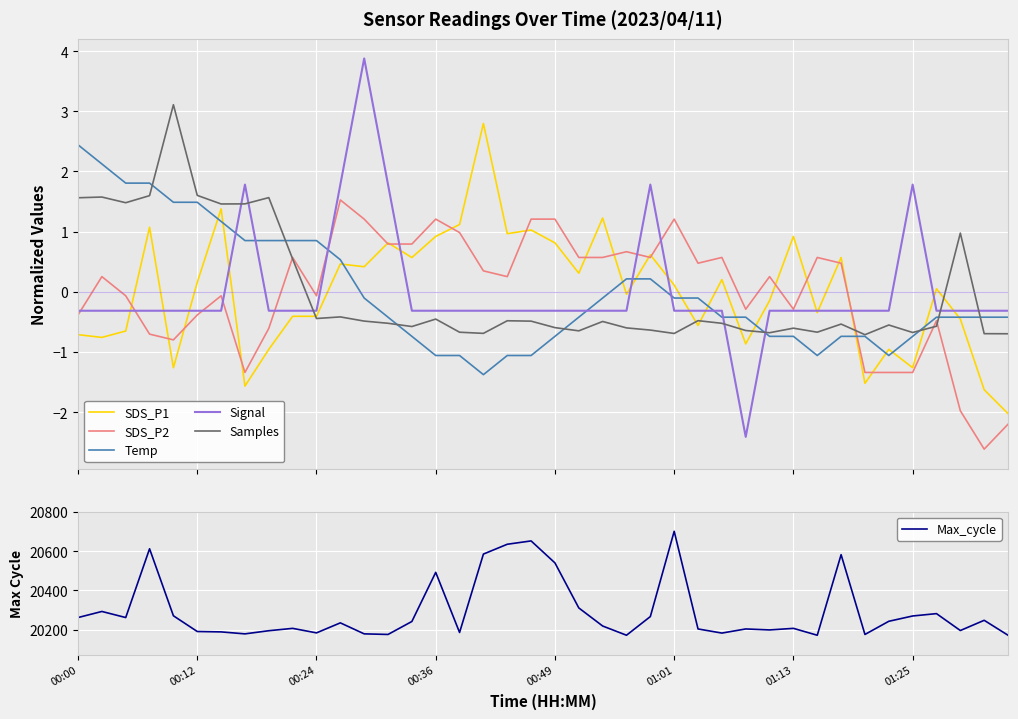

What is the difference between the second highest and second lowest values in the Samples series?

2.3